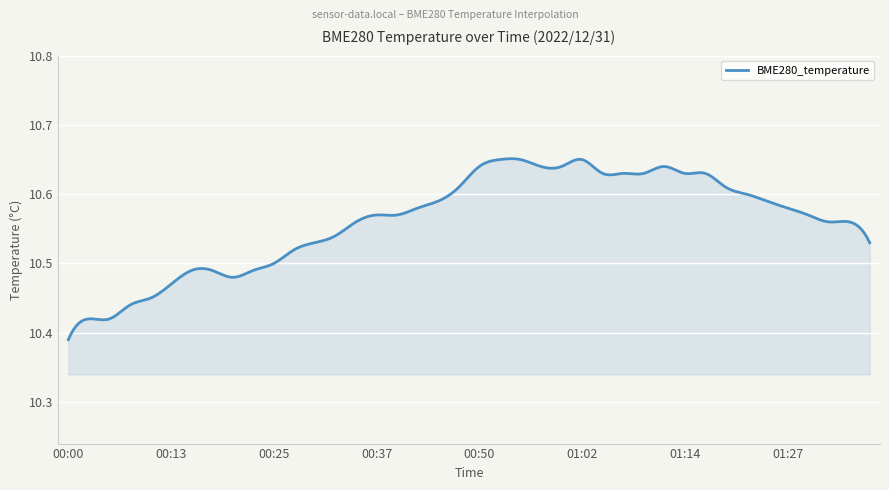

What is the difference between the maximum and minimum values?

0.3